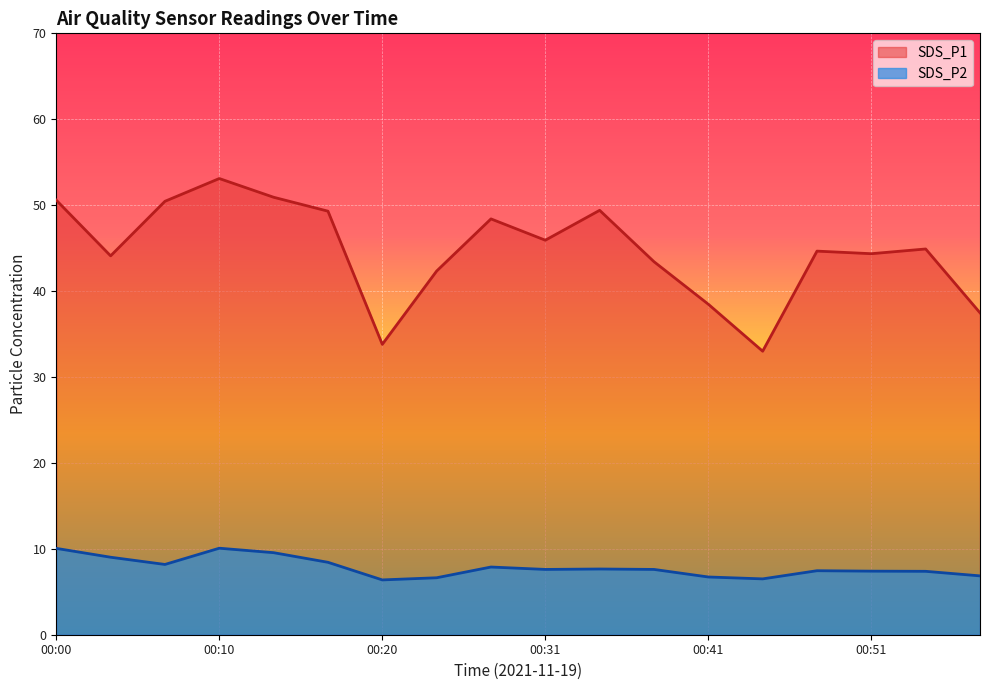

What is the value of the SDS_P2 point at the 16th from the left?

7.4